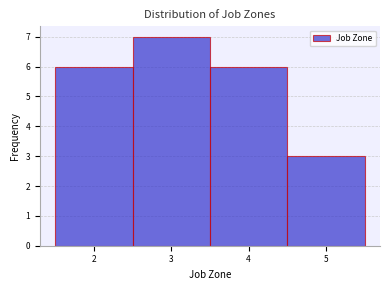

Reading left to right, list every bar in this chart as the range it spans on the x-axis followed by its height. The values are not printed on the chart, so give them approximately, as read against the axis.

1.5 to 2.5: 6
2.5 to 3.5: 7
3.5 to 4.5: 6
4.5 to 5.5: 3